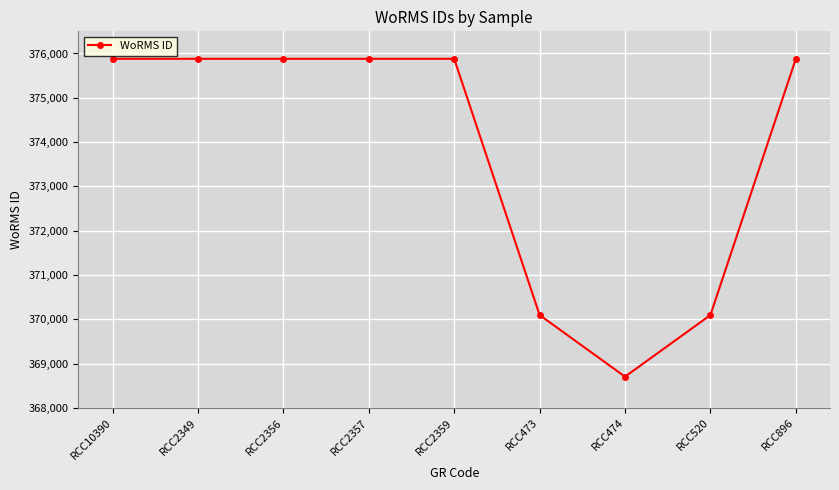

Approximately how many times larger is the value at RCC474 compared to RCC2357?

1.0